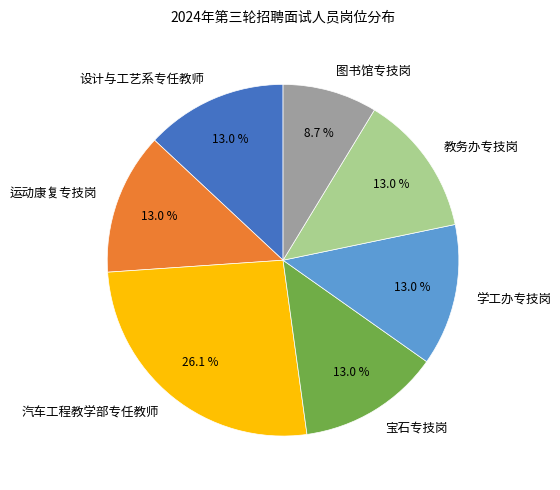

The 汽车工程教学部专任教师 slice represents 26% of the pie. True or false?

True